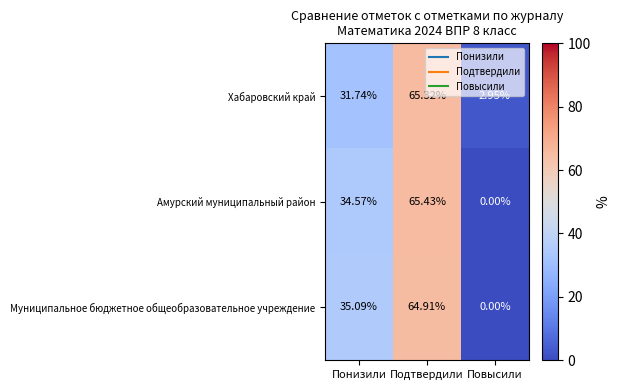

Between Понизили and Повысили, which series saw the biggest shift?

Муниципальное бюджетное общеобразовательное учреждение